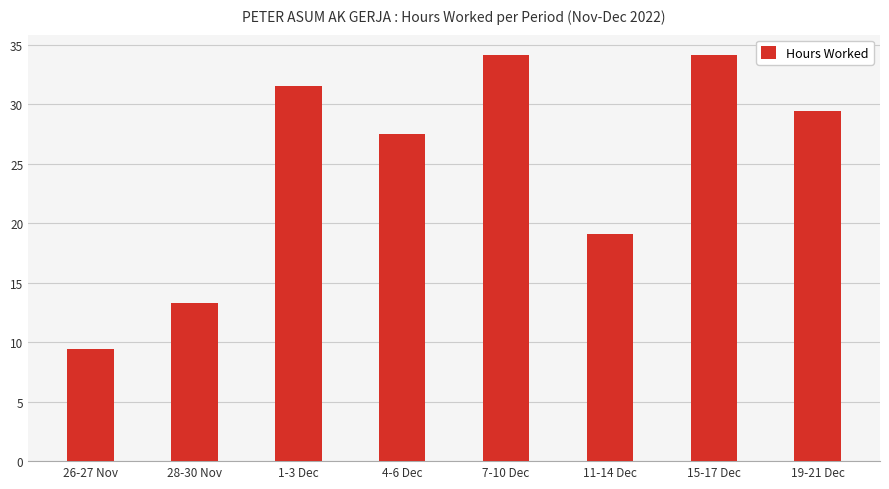

Which category has the lowest value across all series?

26-27 Nov